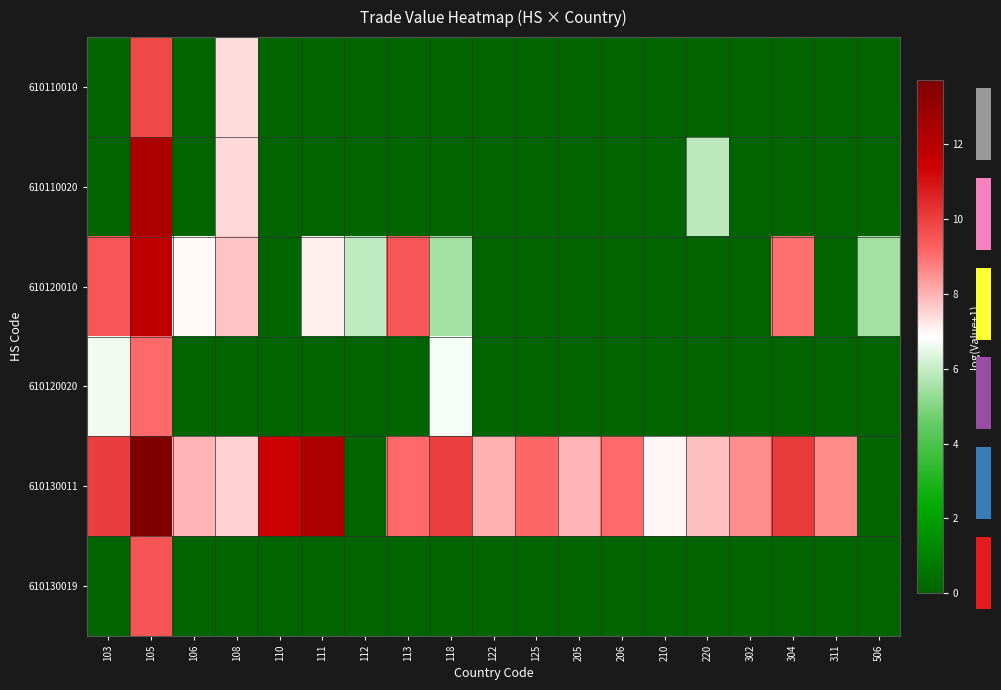

Read the row_5 value at 105.

9.5